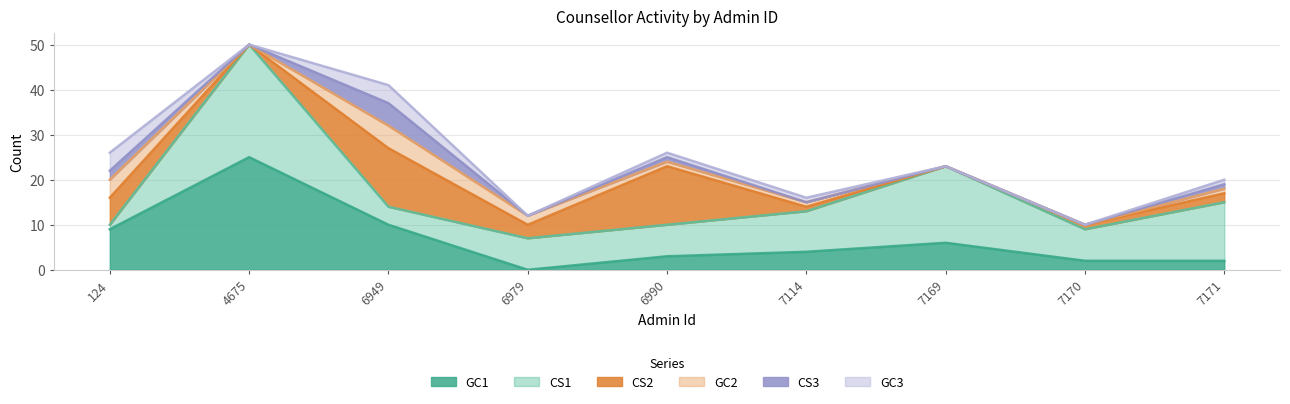

How many data points in CS2 are less than 2?

4